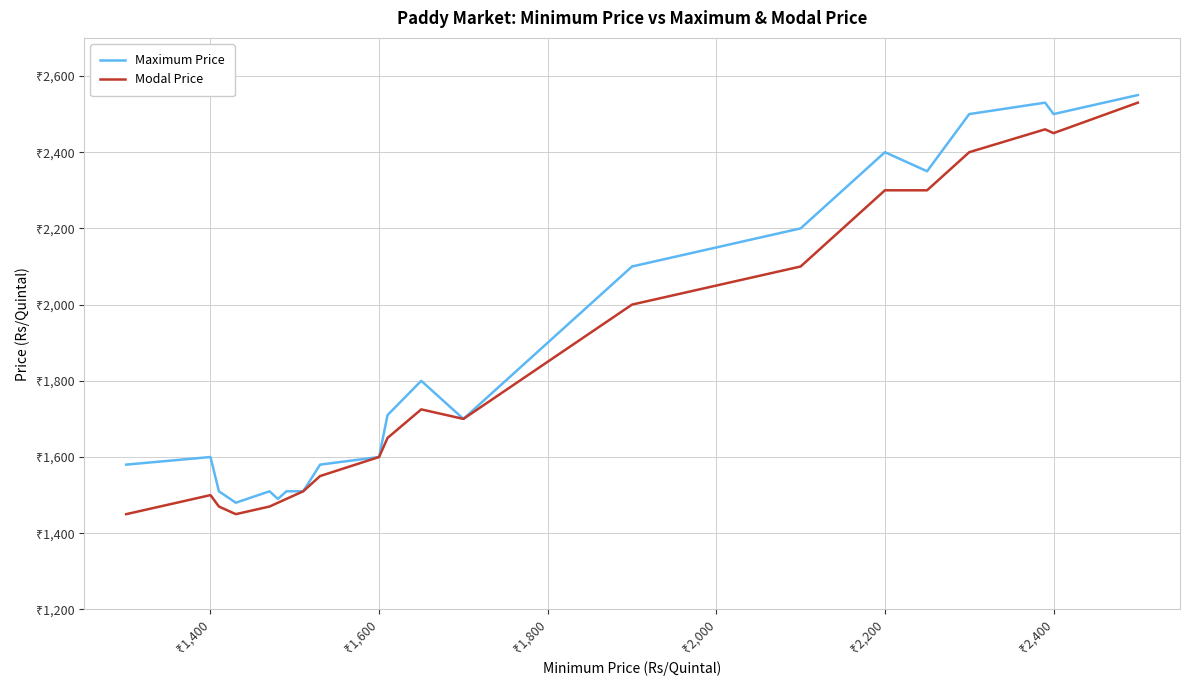

What are all the series names shown in the legend?

Maximum Price, Modal Price